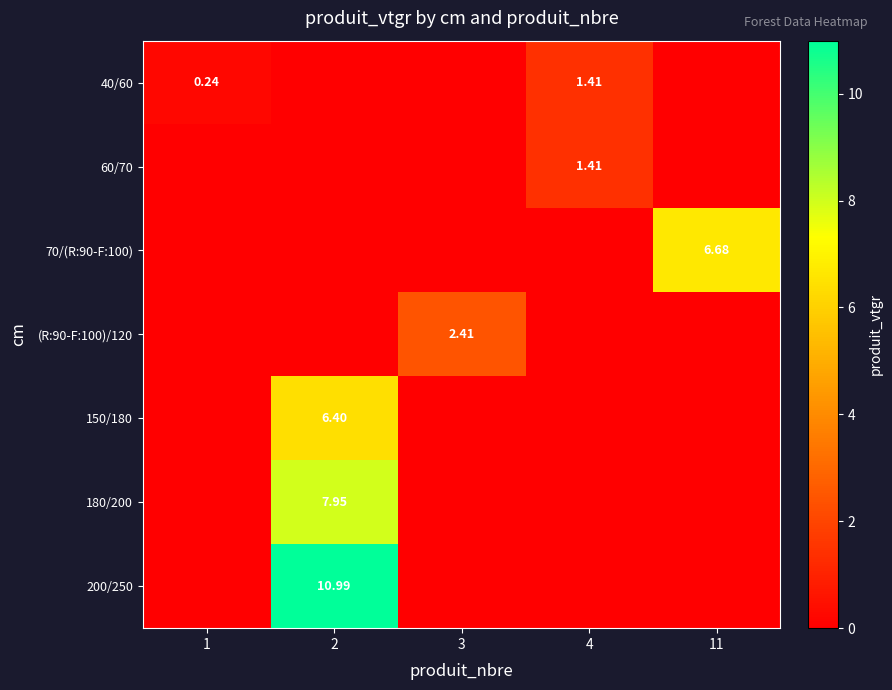

How many data points in 70/(R:90-F:100) are above 0?

1